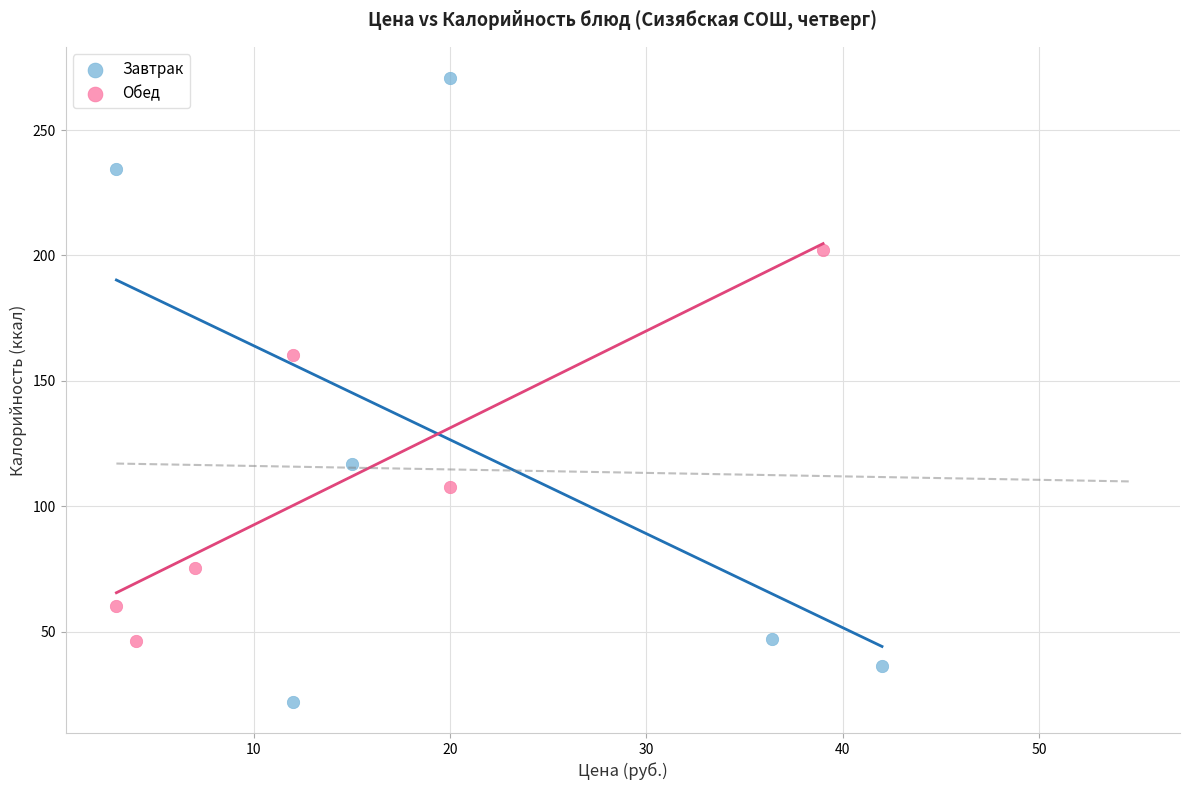

Which series contains the highest Y value?

Завтрак